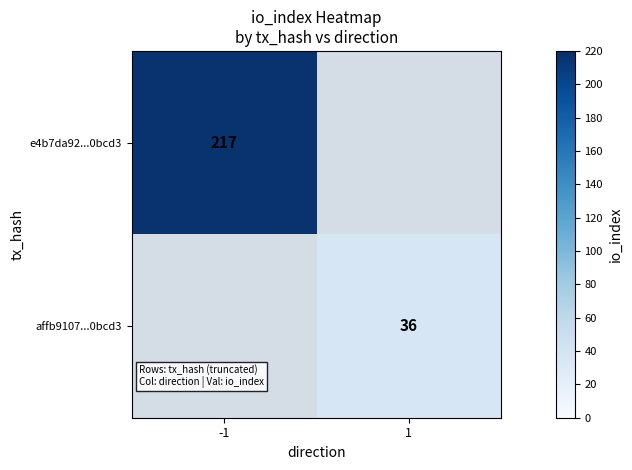

How many distinct data groups are displayed?

2